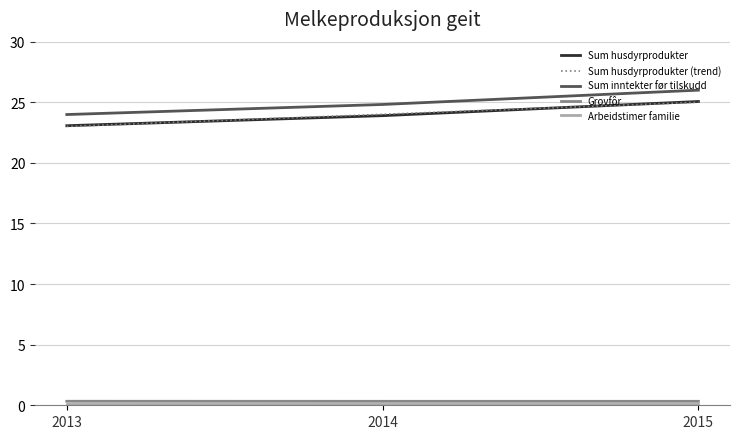

True or false: Grovfôr has a value of 0.3 at 2015.

True